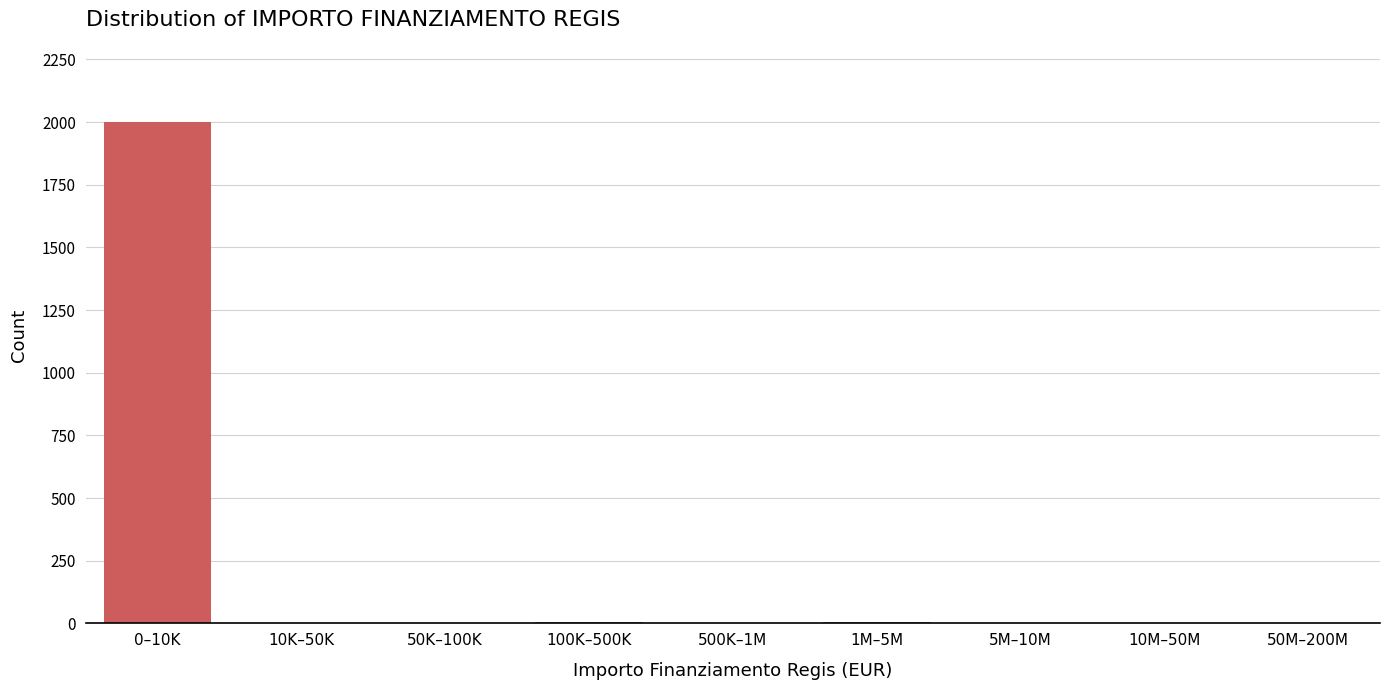

What is the sum of all values?

2021